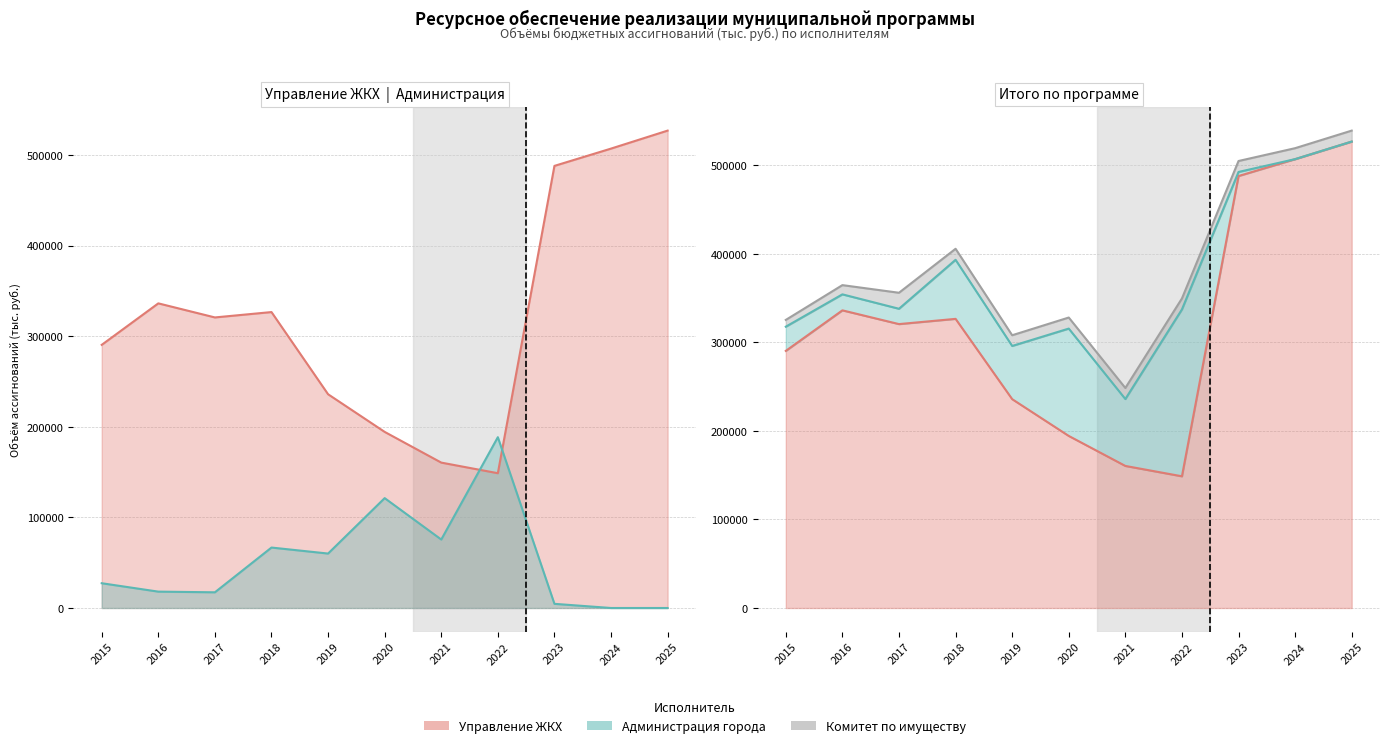

Reading left to right, transcribe all the data shown in this chart.

Управление ЖКХ: 2015=290416.0	2016=336200.1	2017=320668.0	2018=326587.1	2019=235893.1	2020=194347.0	2021=160460.4	2022=148755.8	2023=487915.2	2024=506998.6	2025=526845.4
Администрация города: 2015=27339.2	2016=18062.7	2017=17321.0	2018=66714.1	2019=60087.7	2020=121258.6	2021=75568.2	2022=188507.0	2023=4598.9	2024=0.0	2025=0.0